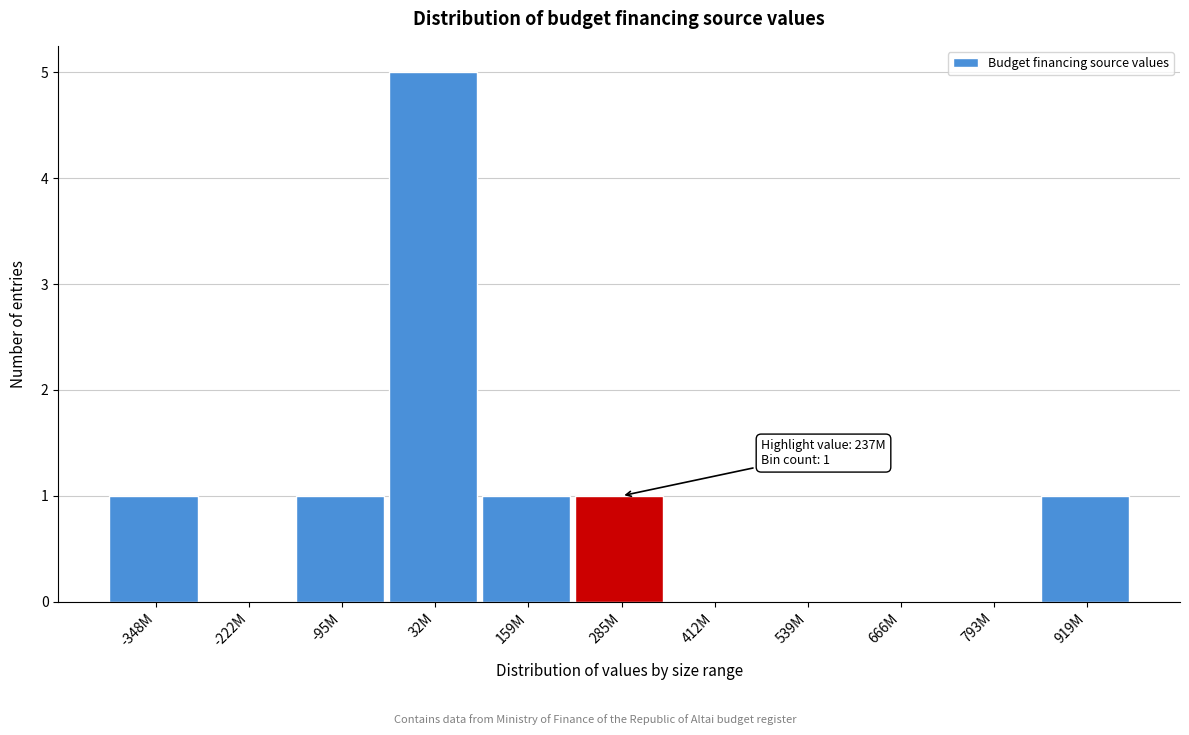

Reading right to left, transcribe all the data shown in this chart.

919M=1	793M=0	666M=0	539M=0	412M=0	285M=1	159M=1	32M=5	-95M=1	-222M=0	-348M=1